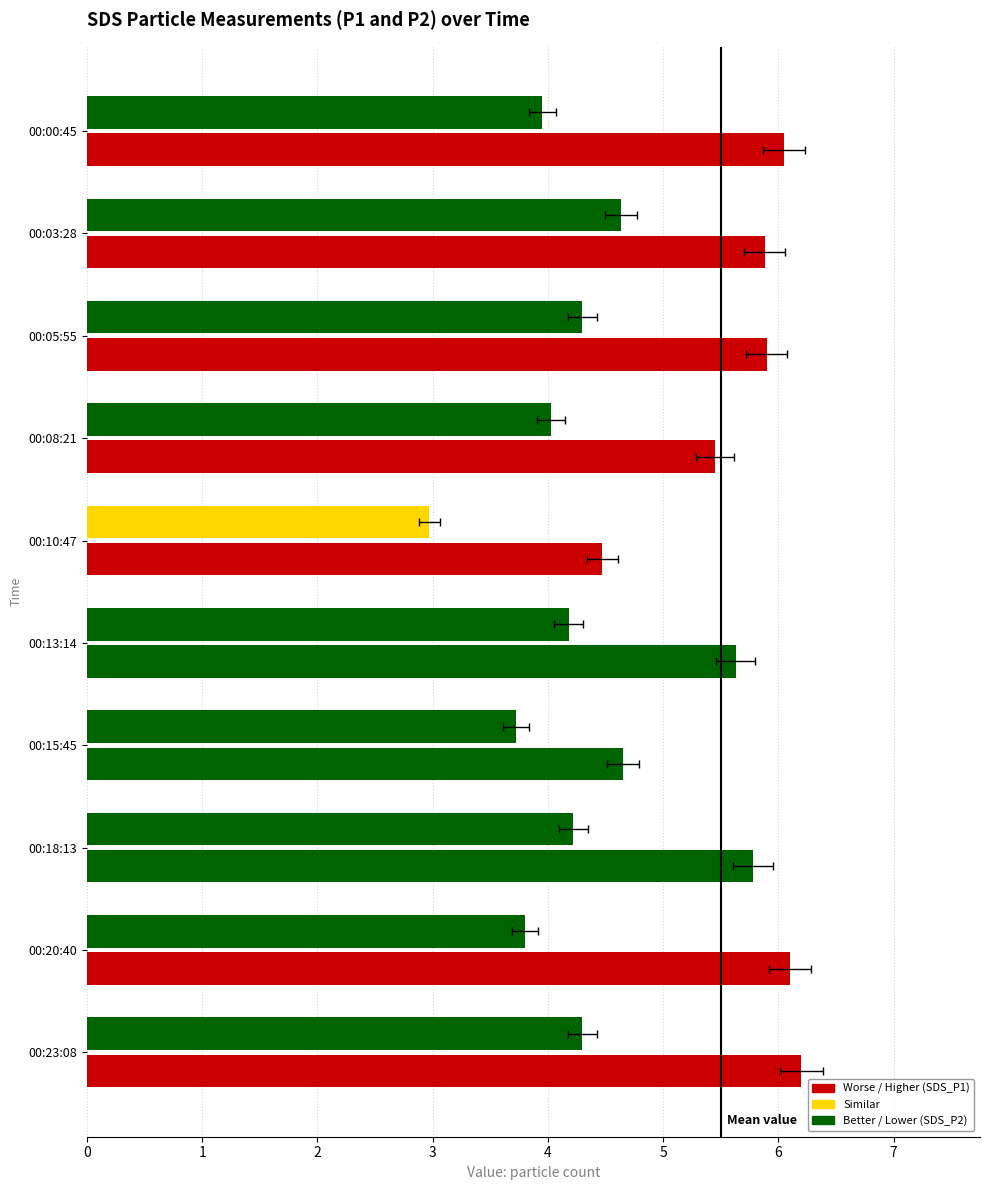

At 00:08:21, list the series in order from largest to smallest.

SDS_P1, SDS_P2